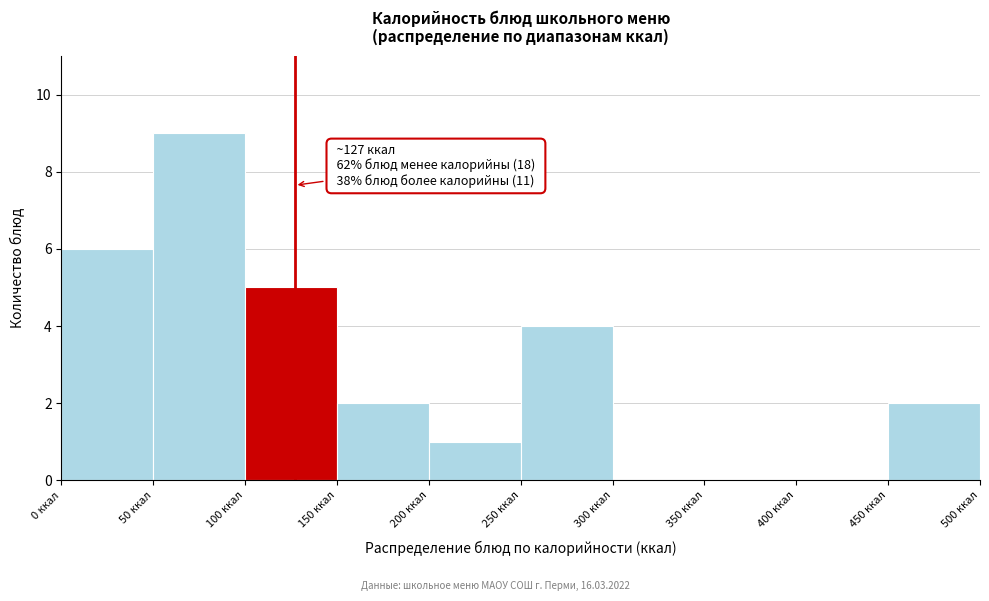

Over which range of the x-axis is the bar tallest?

50 to 100